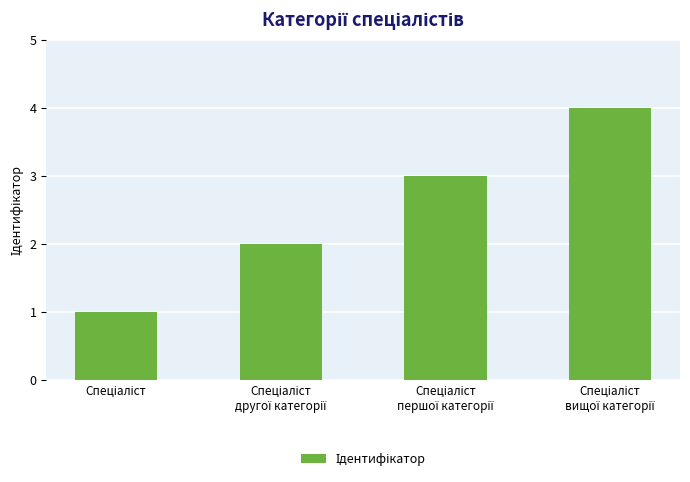

What is the greatest value displayed?

4